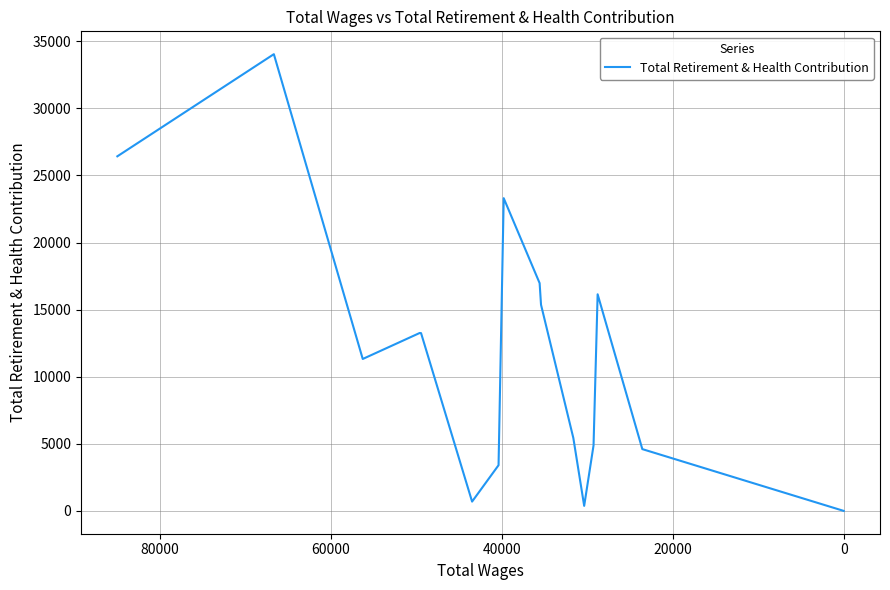

What is the maximum value shown in the chart?

34039